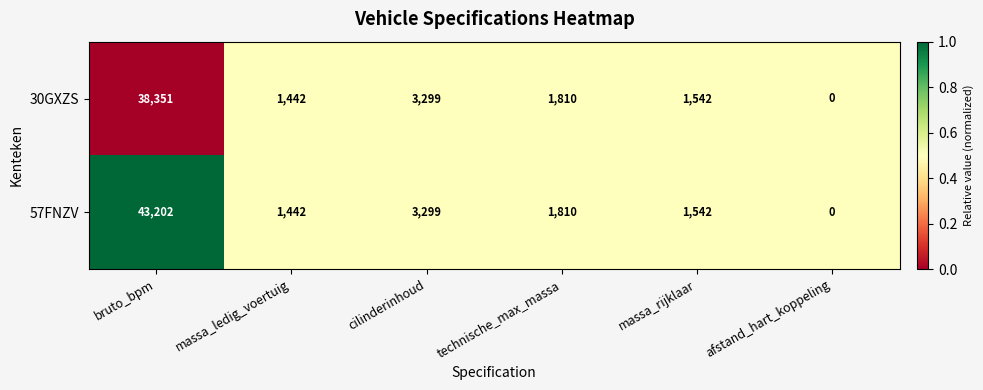

Reading left to right, what are all the values shown in this chart?

30GXZS: 38351	1442	3299	1810	1542	0
57FNZV: 43202	1442	3299	1810	1542	0